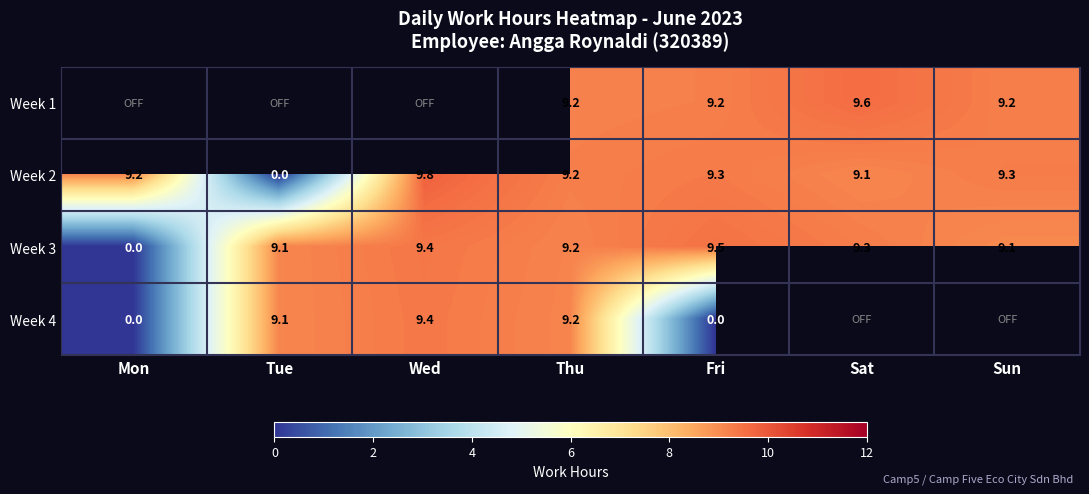

The value of Week 3 at Fri is 14.6. True or false?

False